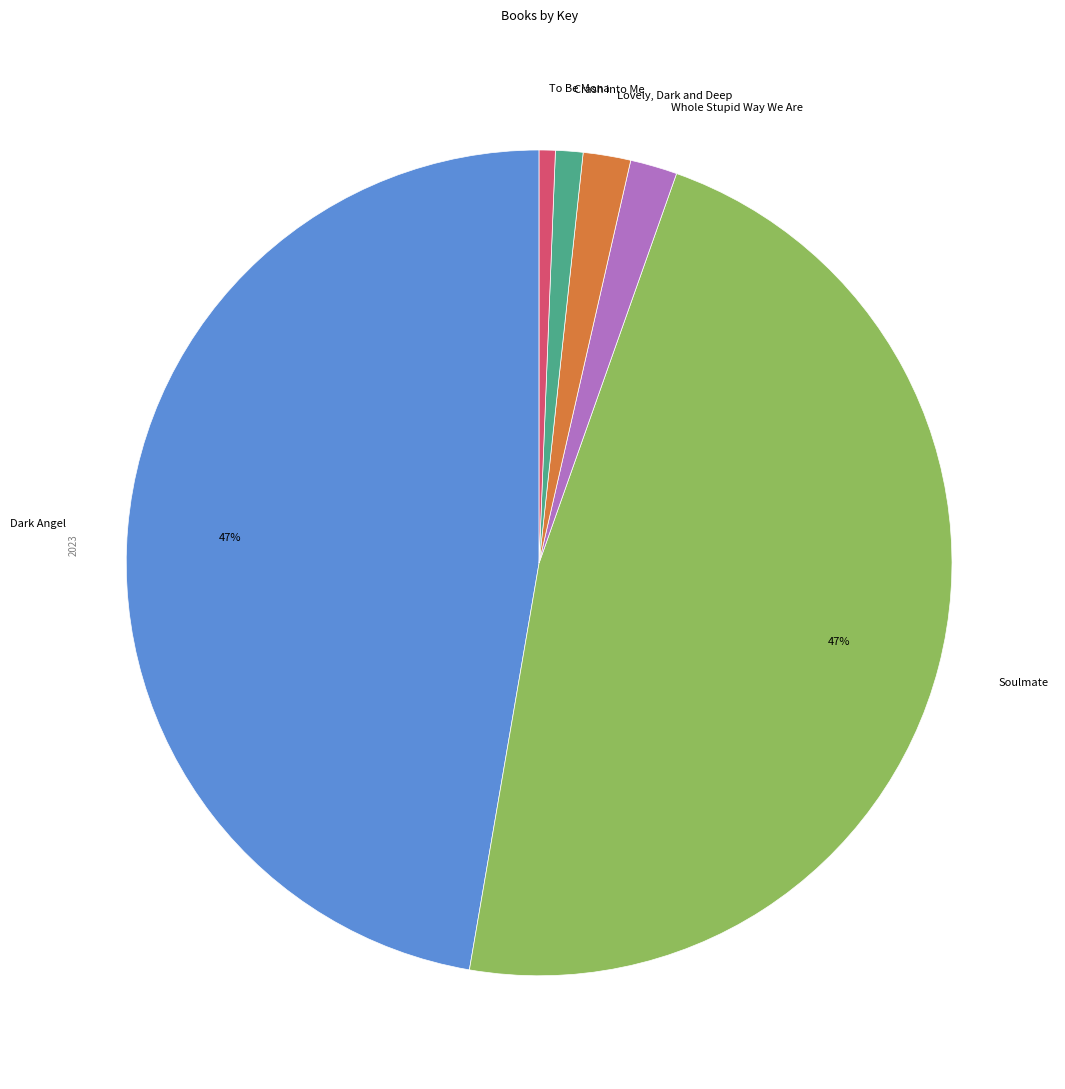

Count the number of slices in the pie.

6